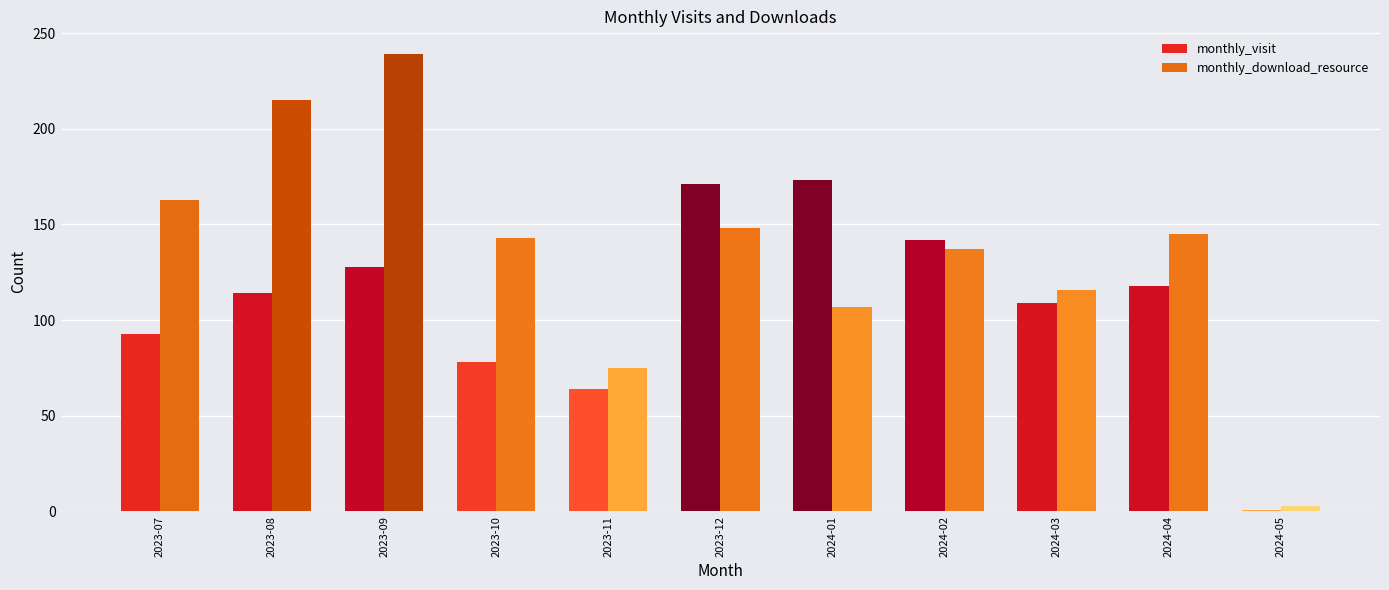

Rank the series at 2024-04 from lowest to highest value.

monthly_visit, monthly_download_resource